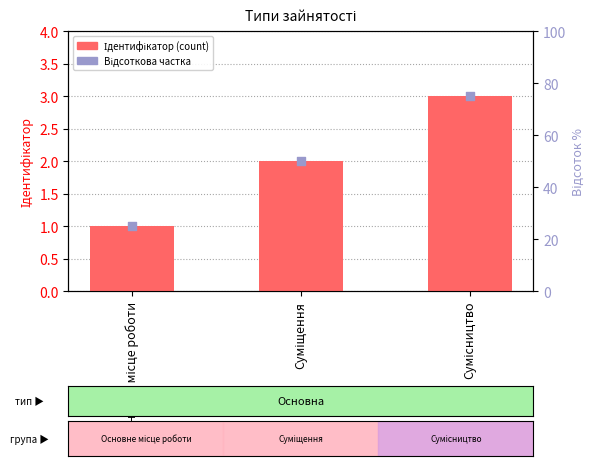

At how many categories does at least one series exceed 66?

1